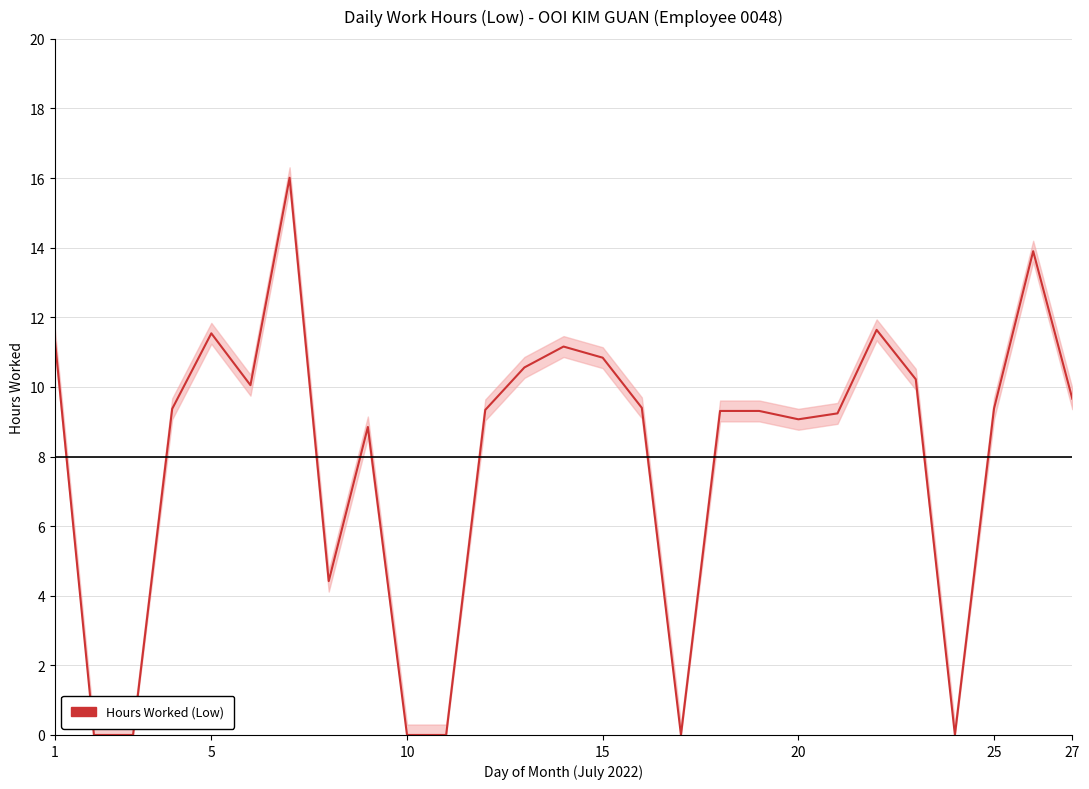

Reading right to left, what are all the values shown in this chart?

9.7	13.9	9.4	0.0	10.2	11.6	9.2	9.1	9.3	9.3	0.0	9.4	10.8	11.2	10.6	9.3	0.0	0.0	8.8	4.4	16.0	10.1	11.5	9.4	0.0	0.0	11.4